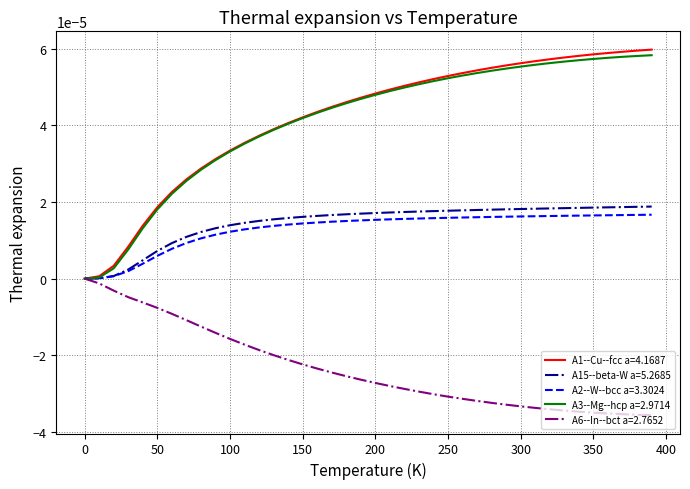

What are all the series names shown in the legend?

A1--Cu--fcc a=4.1687, A15--beta-W a=5.2685, A2--W--bcc a=3.3024, A3--Mg--hcp a=2.9714, A6--In--bct a=2.7652